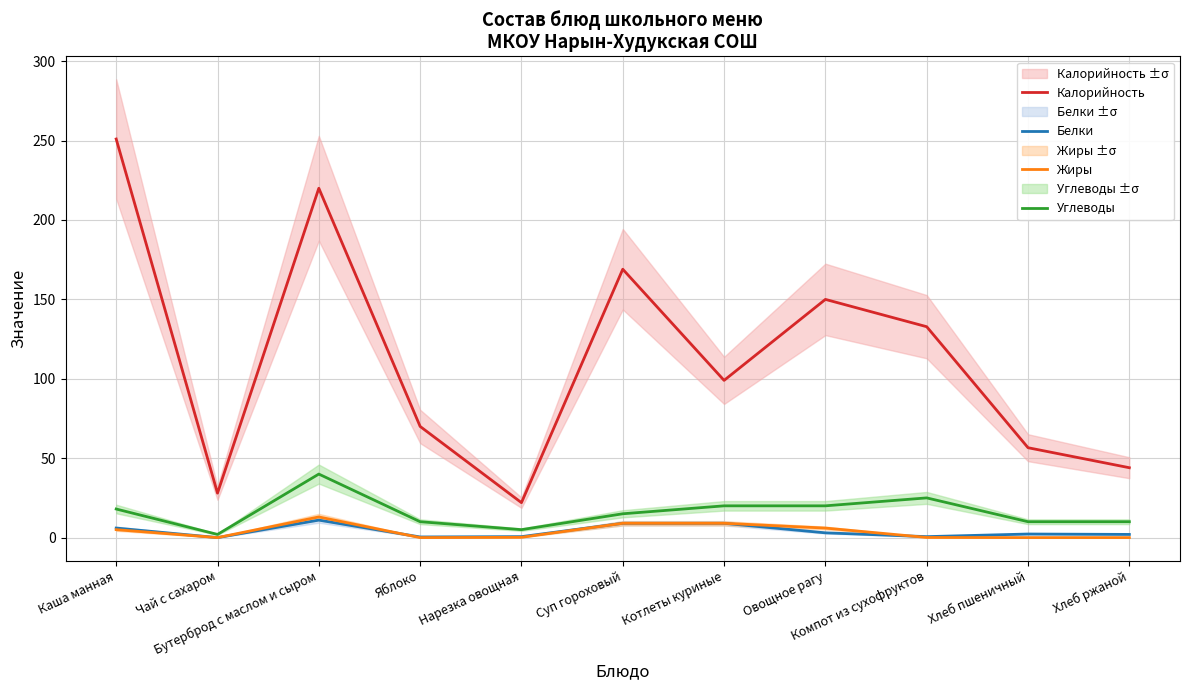

What are all the series names shown in the legend?

Калорийность, Белки, Жиры, Углеводы